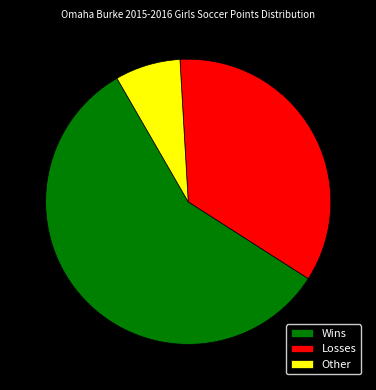

True or false: Losses accounts for 35% of the total.

True